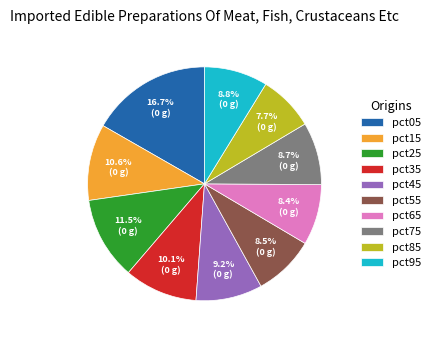

What percentage is the pct45 slice, to the nearest percent?

9%